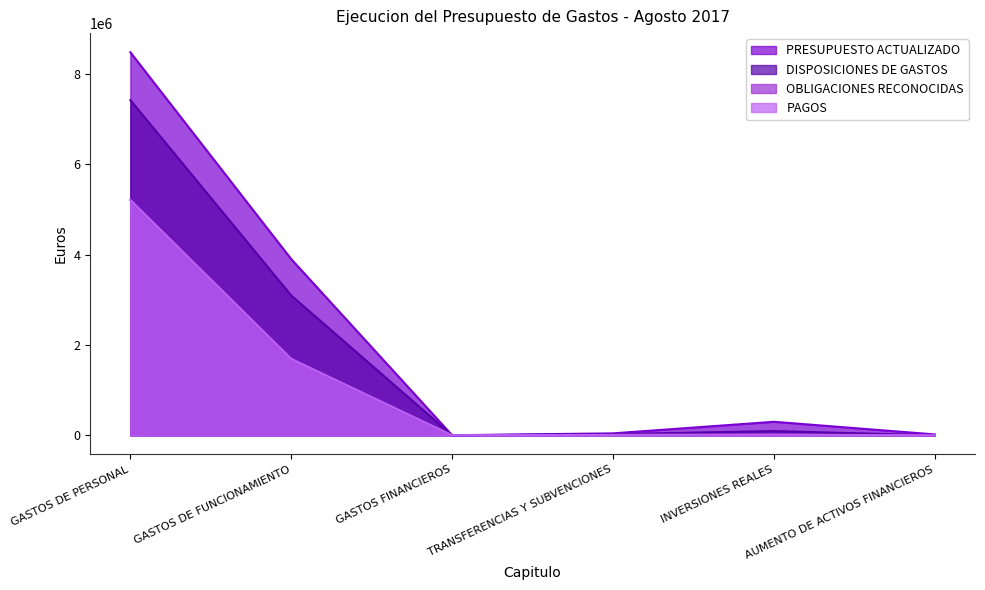

At which category does DISPOSICIONES DE GASTOS reach its first local peak?

INVERSIONES REALES